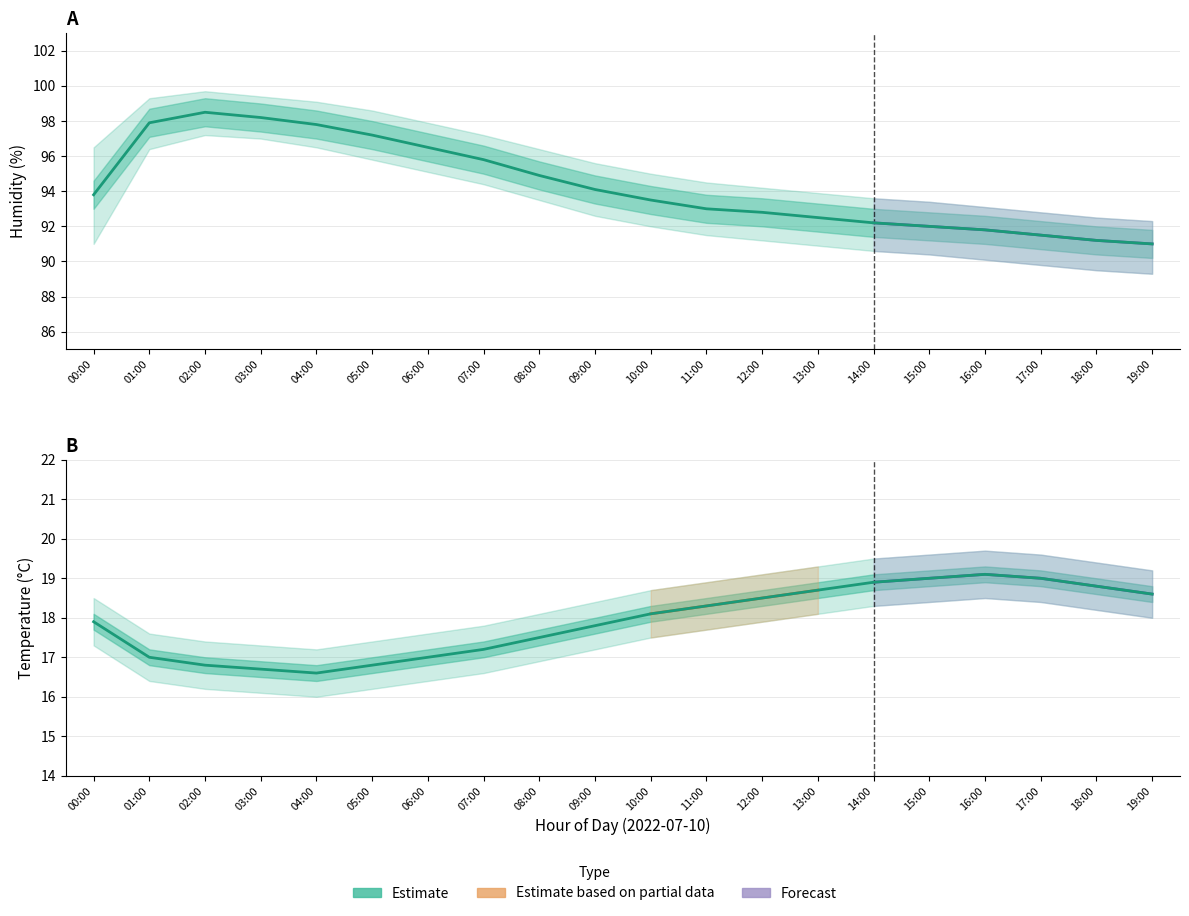

Where is the first local maximum?

16:00